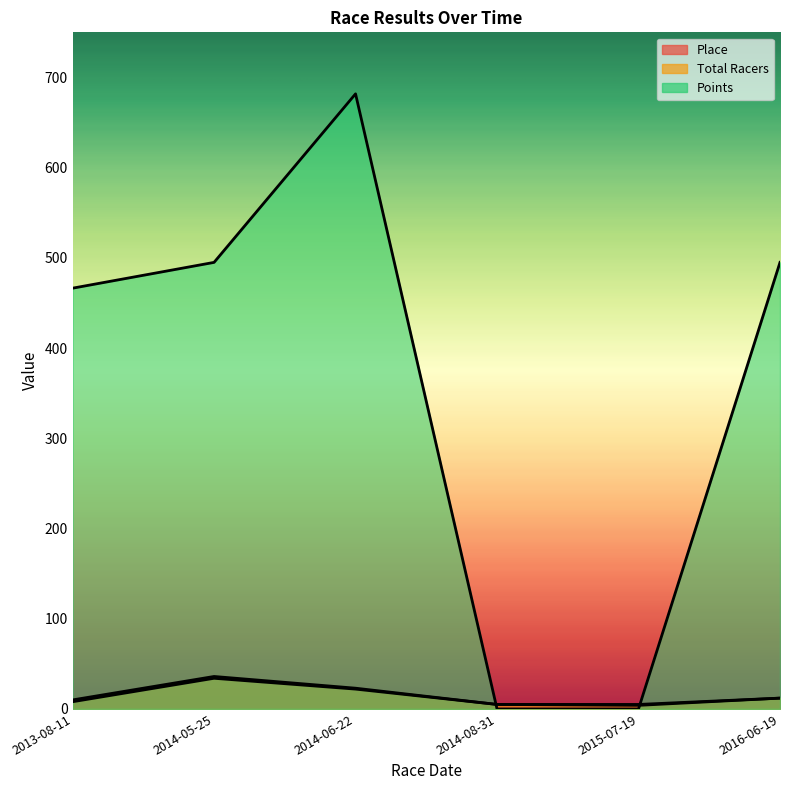

Which category has the lowest value across all series?

2014-08-31